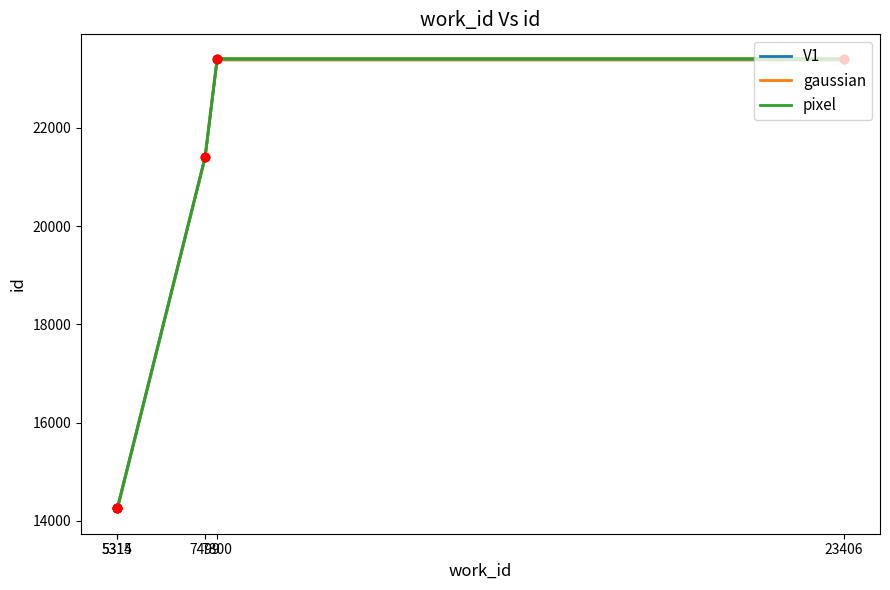

Which series contains the highest Y value?

V1